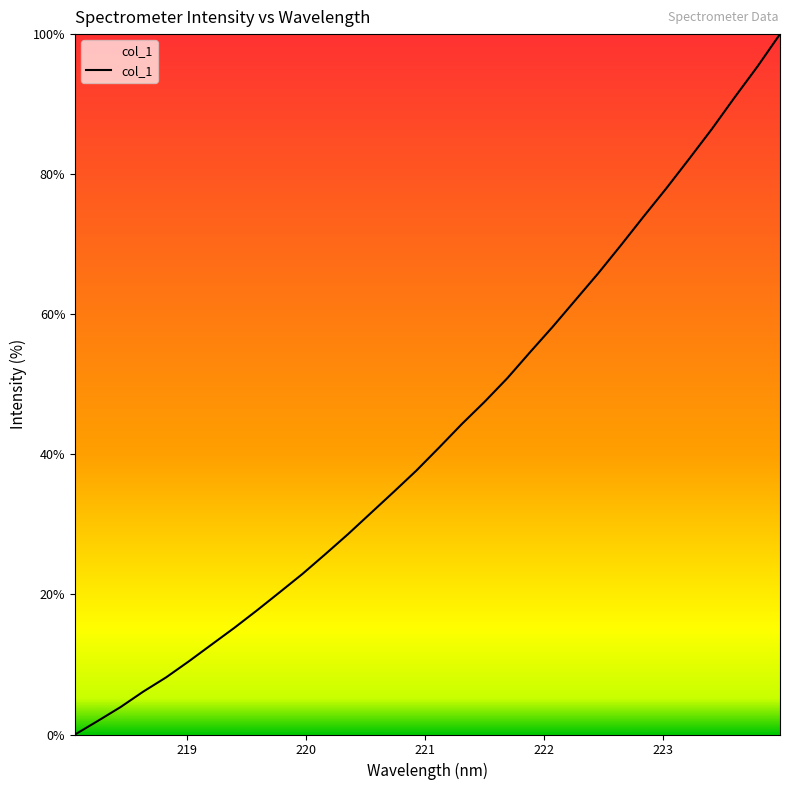

What is the difference between the maximum and minimum values?

100.0